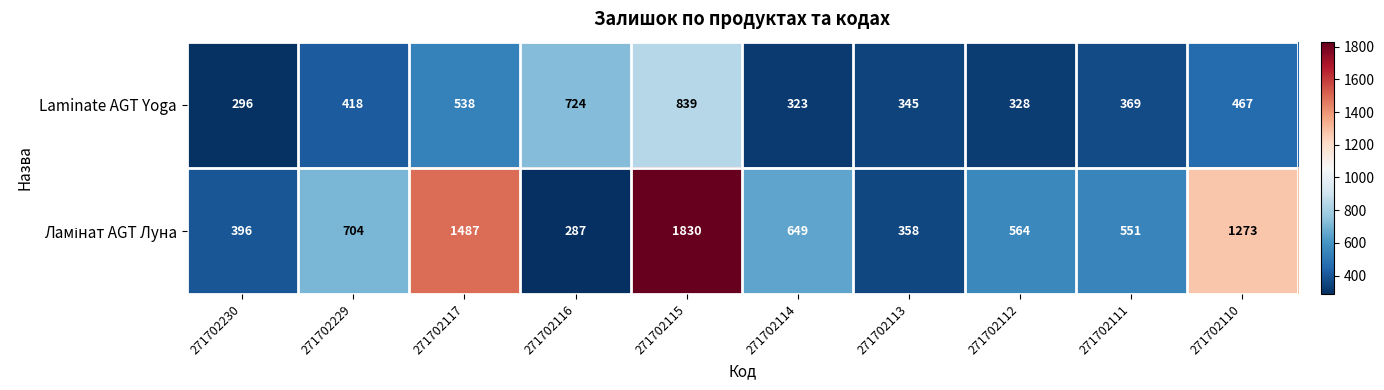

Which label corresponds to the largest value in the chart?

271702115